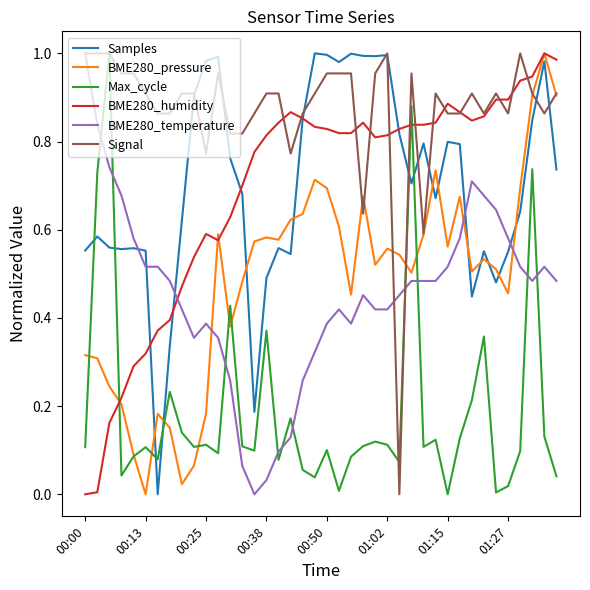

Which series has the largest total across all categories?

Signal